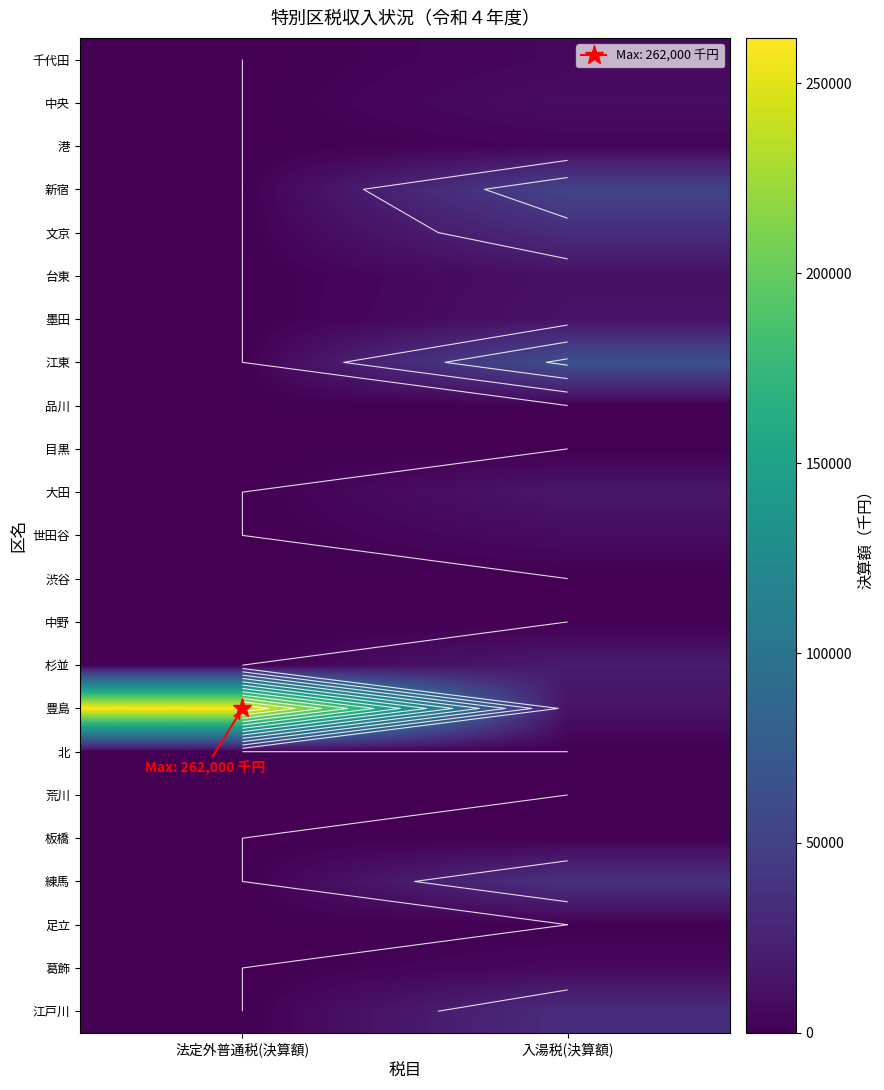

Which has a higher value, 法定外普通税(決算額) or 入湯税(決算額)?

入湯税(決算額)